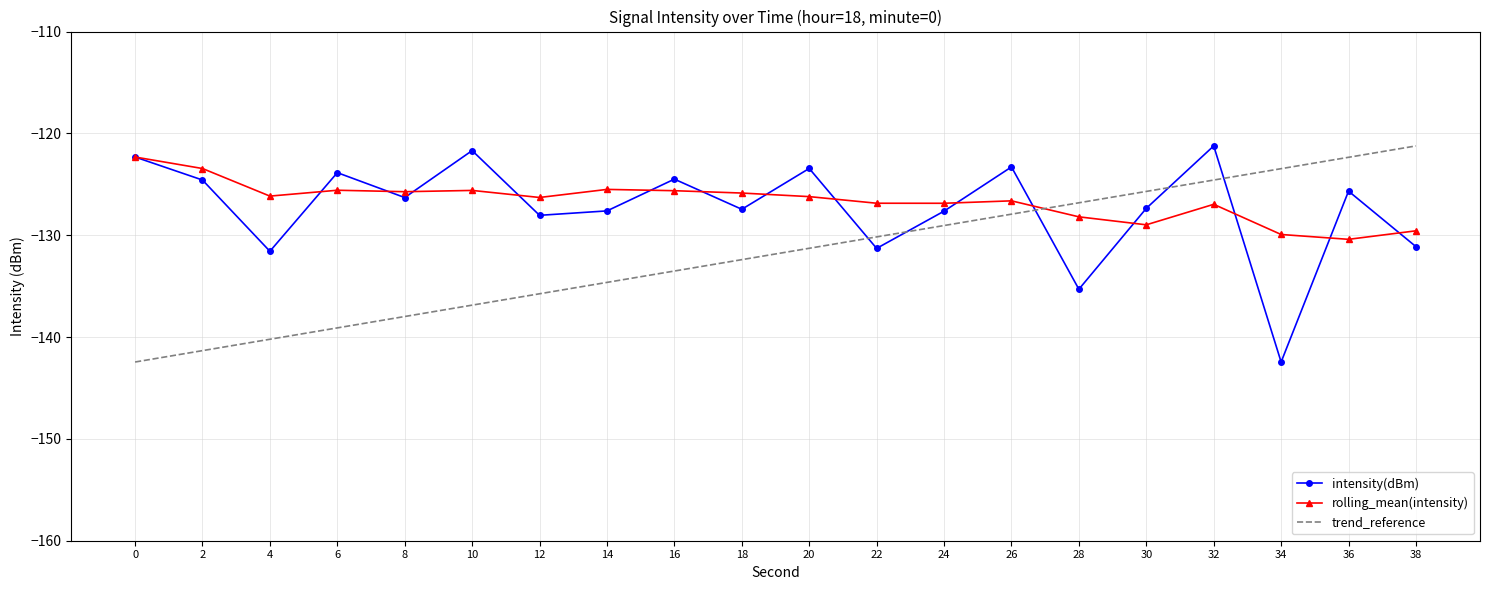

At 20, list the series in order from smallest to largest.

trend_reference, rolling_mean(intensity), intensity(dBm)